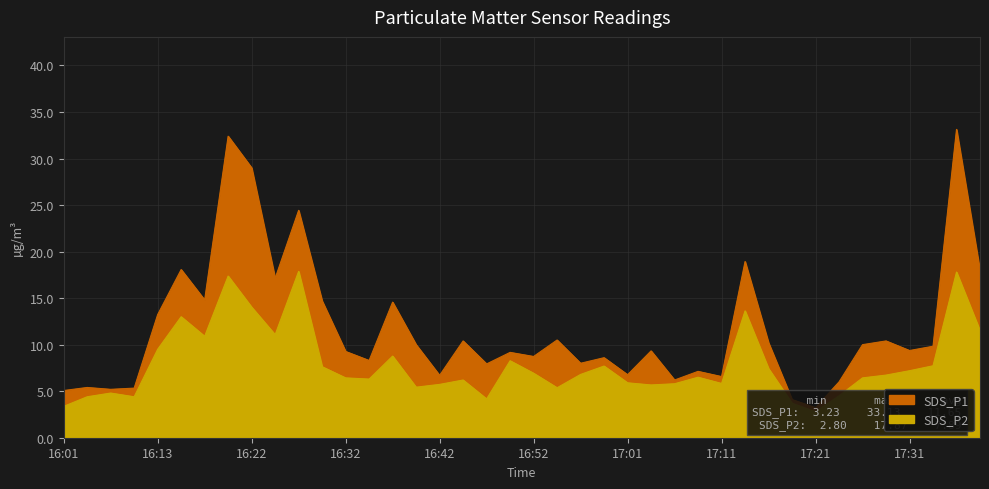

Where is the first local maximum for SDS_P1?

16:04